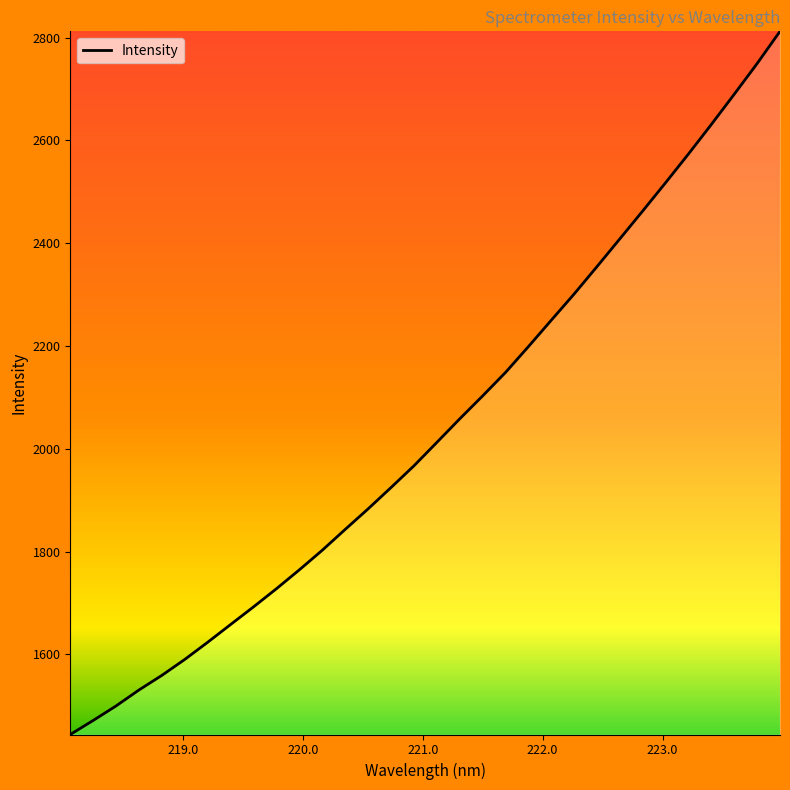

What is the maximum value shown in the chart?

2812.1